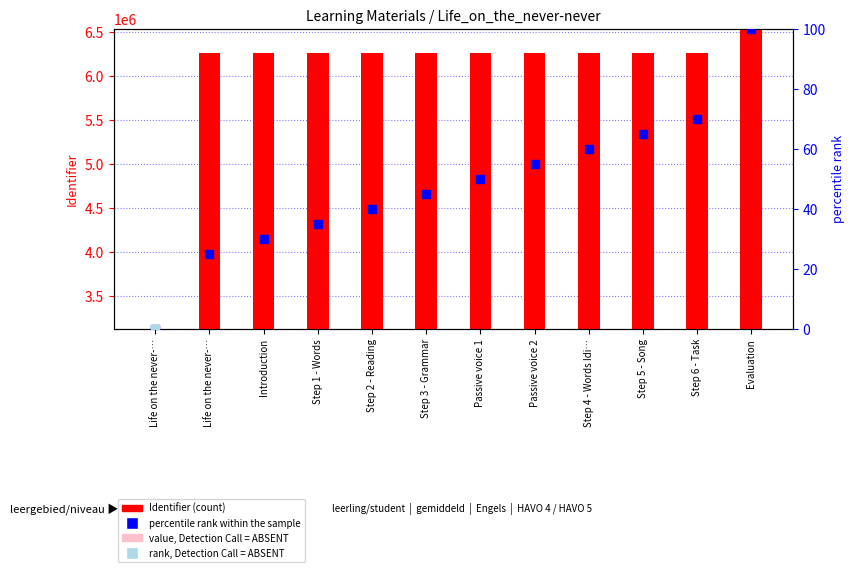

Which series has the largest Y range (max minus min)?

Identifier (count)